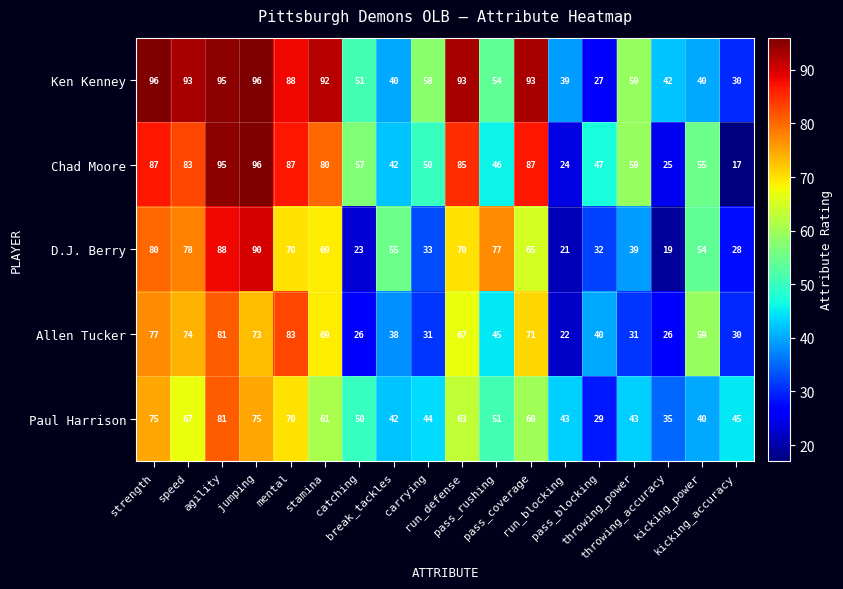

What is the difference between the maximum and second lowest values in the Allen Tucker series?

57